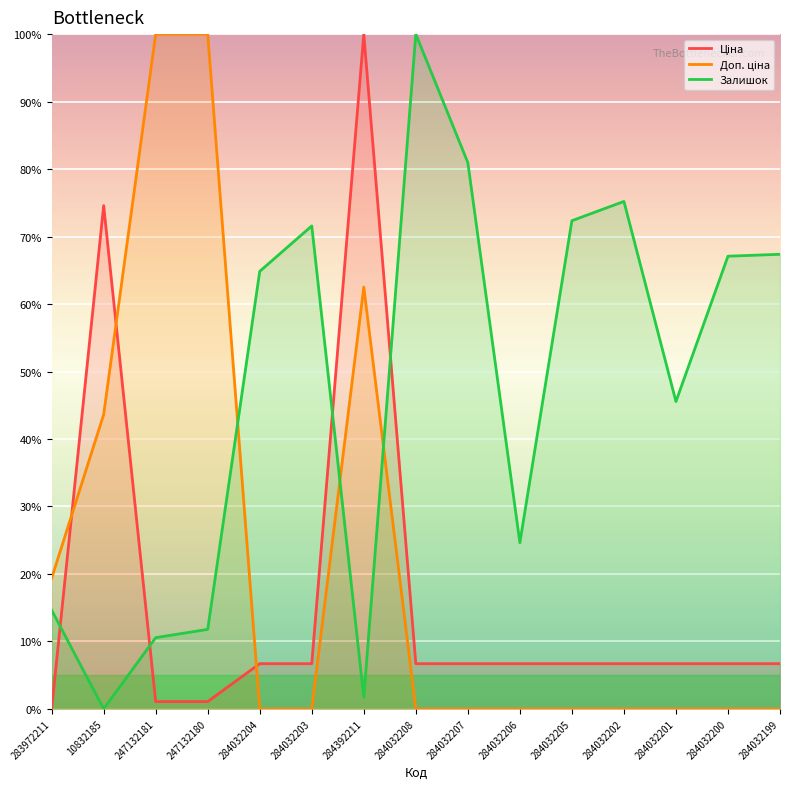

True or false: Доп. ціна has a value of -30.1 at 284032199.

False